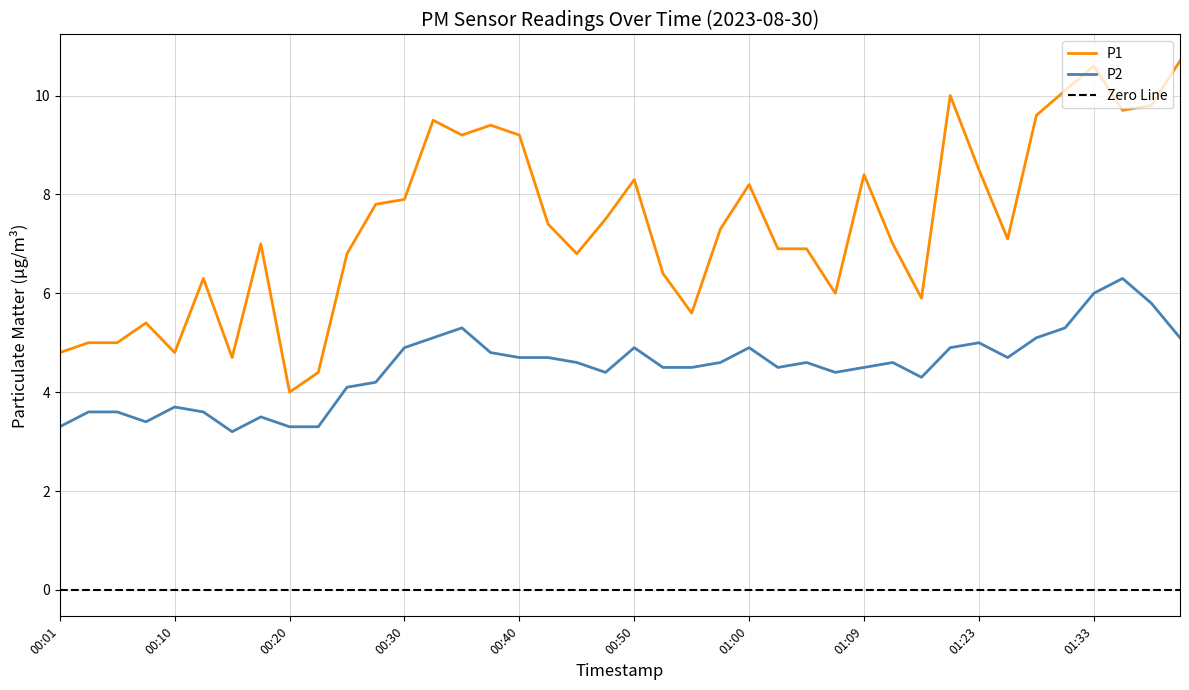

What position from the left is 01:00?

25